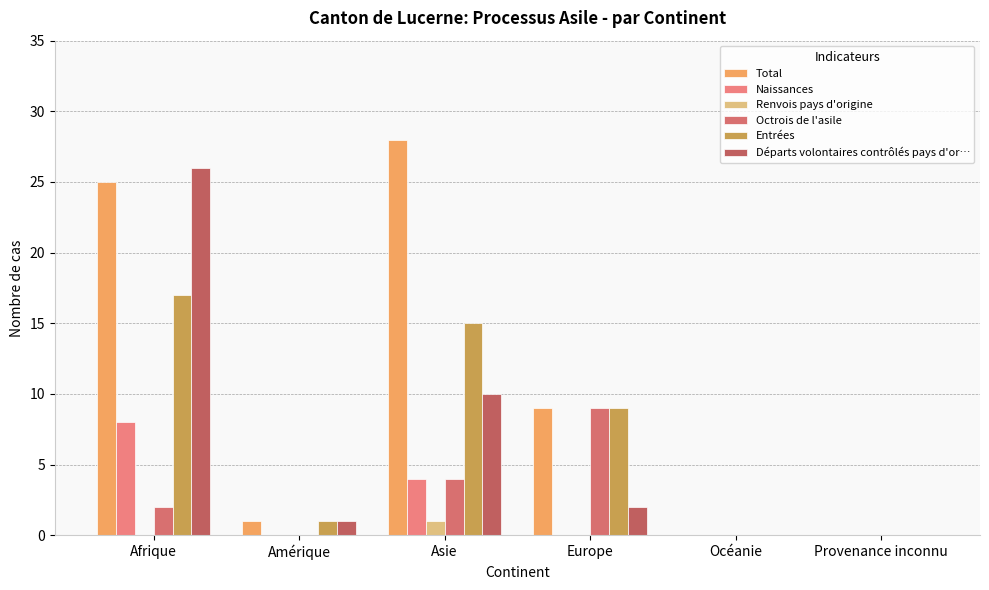

The Total series shows 1 at Amérique. True or false?

True